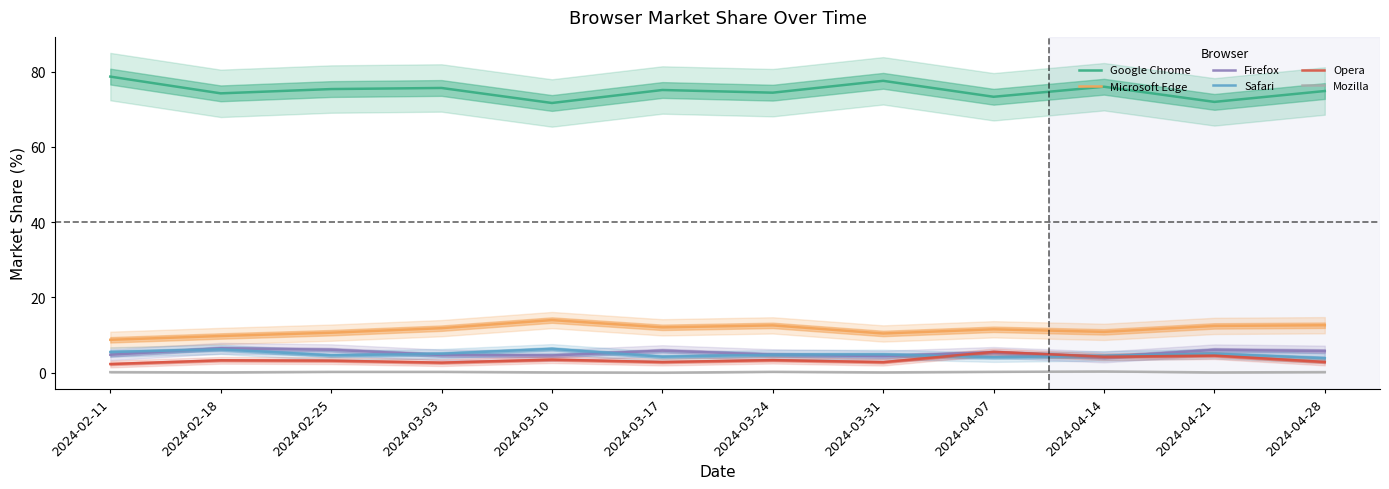

Reading left to right, transcribe all the data shown in this chart.

Google Chrome: 78.7	74.2	75.3	75.6	71.6	75.1	74.4	77.5	73.3	76.0	71.9	74.8
Microsoft Edge: 8.7	9.7	10.6	11.8	14.0	12.0	12.6	10.4	11.5	10.8	12.4	12.6
Firefox: 4.8	6.5	6.1	4.7	4.6	5.8	4.8	4.4	5.4	4.2	6.0	5.7
Safari: 5.5	6.2	4.6	5.0	6.3	4.2	4.8	4.8	4.1	4.5	5.0	3.8
Opera: 2.3	3.3	3.2	2.6	3.5	2.8	3.3	2.8	5.5	4.2	4.5	2.8
Mozilla: 0.1	0.1	0.2	0.2	0.1	0.0	0.2	0.1	0.2	0.3	0.1	0.1